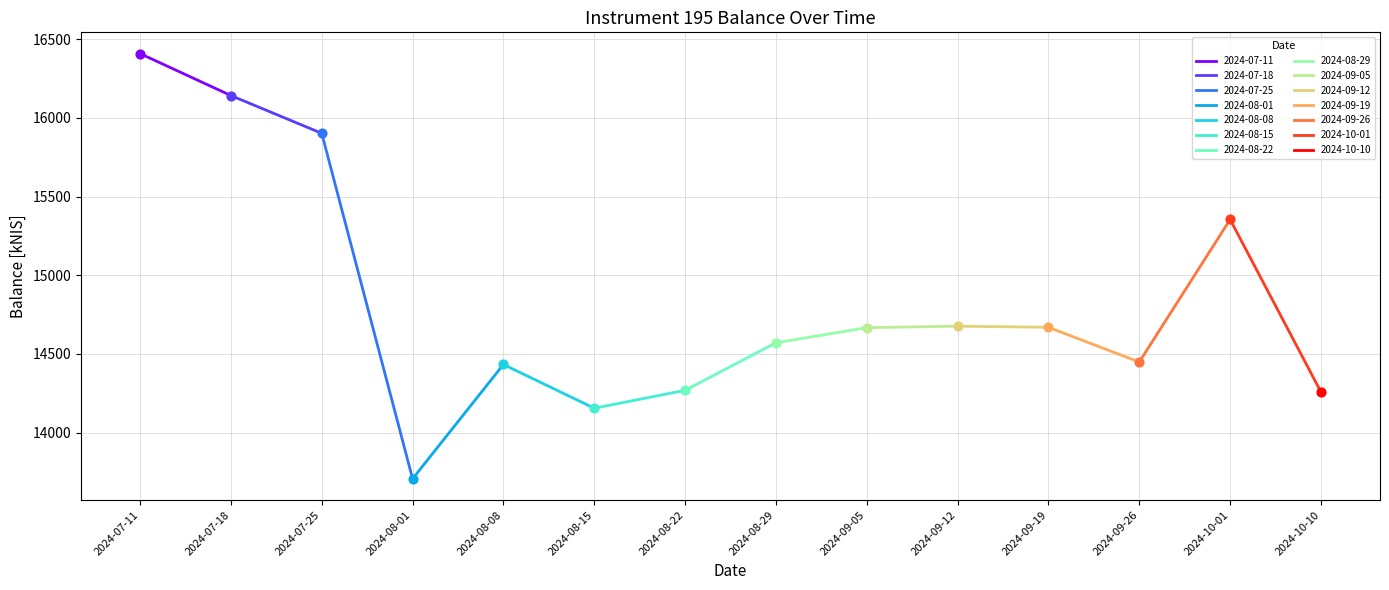

Which has a higher value, 2024-07-25 or 2024-09-05?

2024-07-25